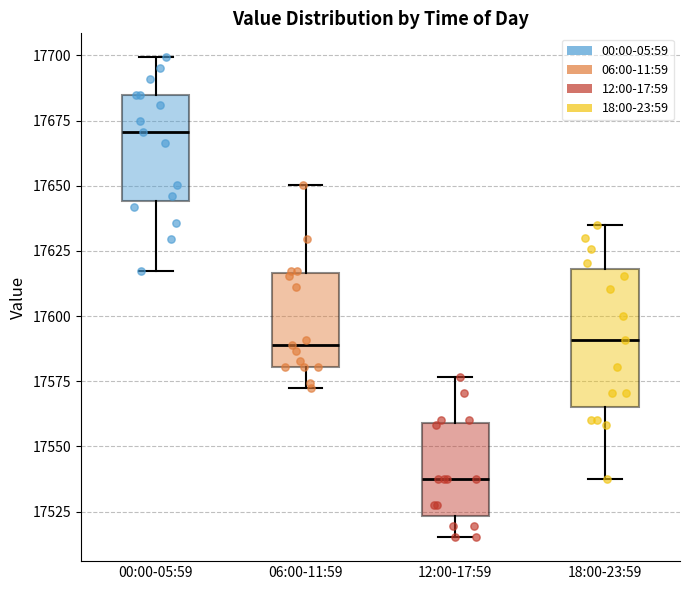

Reading left to right, transcribe this box plot: for each box, give where its median line is, the range the box spans, and where its two whiskers end, as read against the y-axis. The values are not printed on the chart, so give them approximately, as read against the axis.

00:00-05:59: median 17670, box 17645 to 17685, whiskers 17615 to 17700
06:00-11:59: median 17590, box 17580 to 17615, whiskers 17570 to 17650
12:00-17:59: median 17540, box 17525 to 17560, whiskers 17515 to 17575
18:00-23:59: median 17590, box 17565 to 17620, whiskers 17540 to 17635